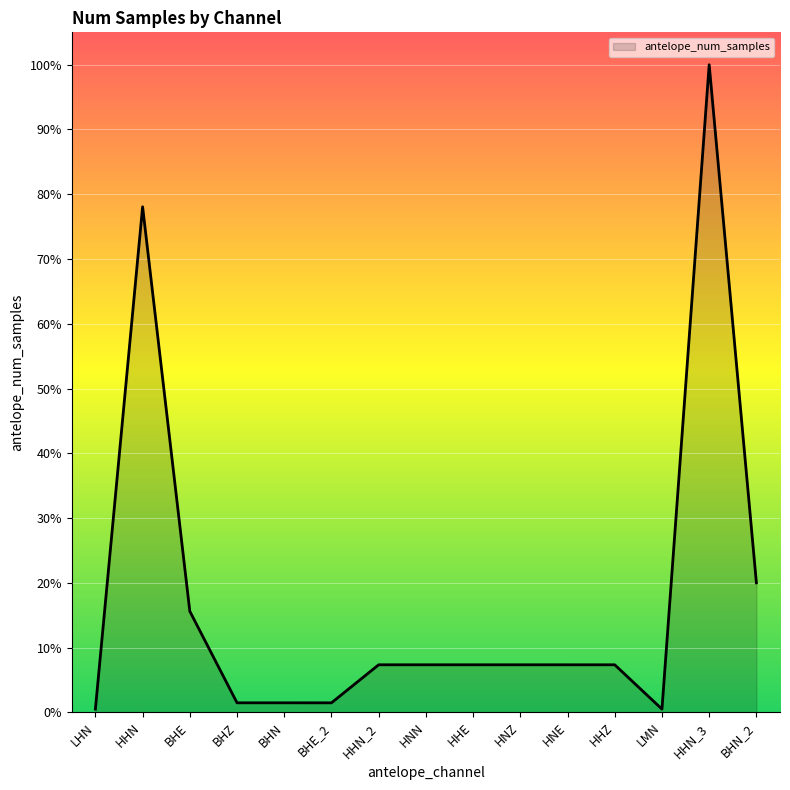

Does the chart display data point markers on the line(s)?

No